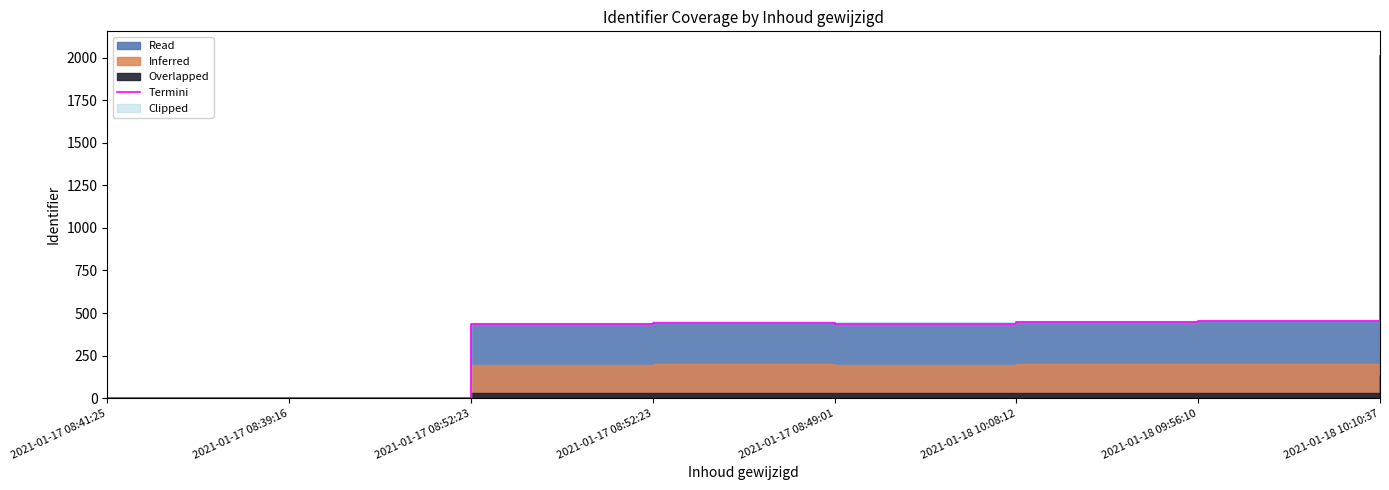

How many points are lower than both their immediate neighbors (excluding endpoints)?

1